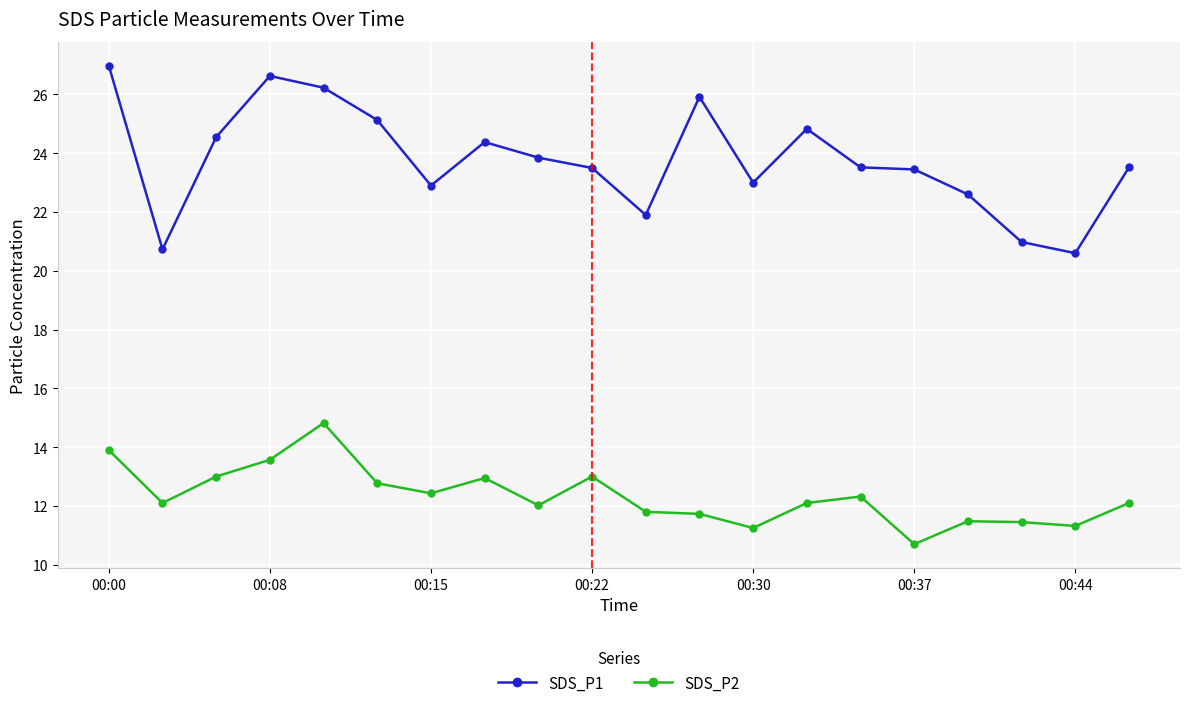

True or false: SDS_P2 and SDS_P1 intersect in this chart.

False